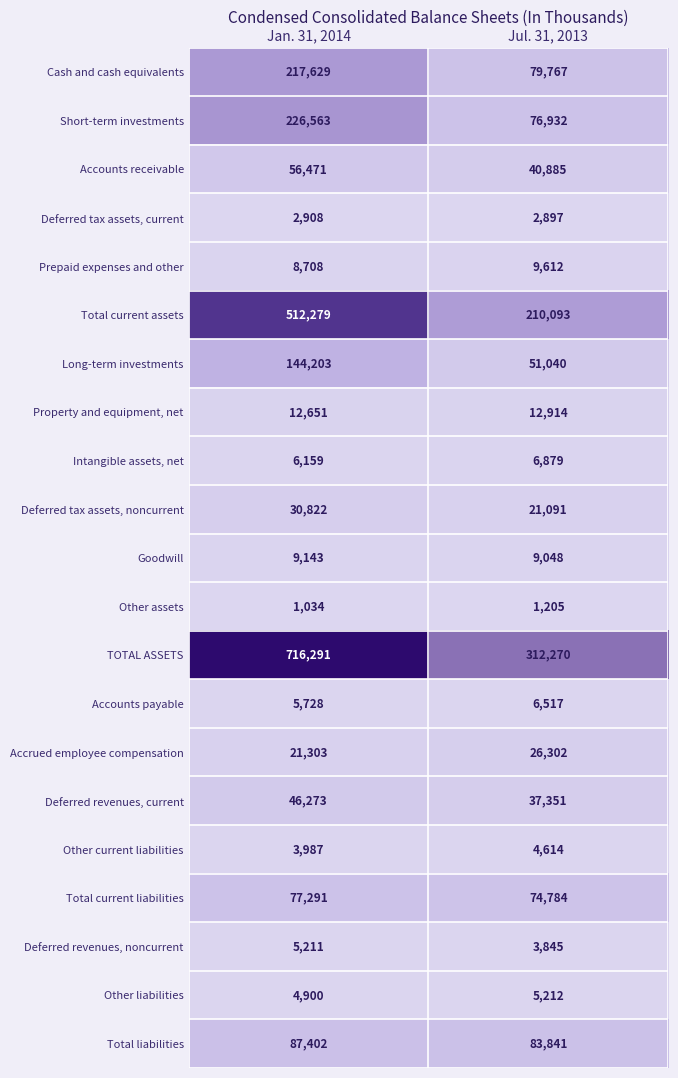

Where is Accrued employee compensation nearest to the value 23802?

Jan. 31, 2014